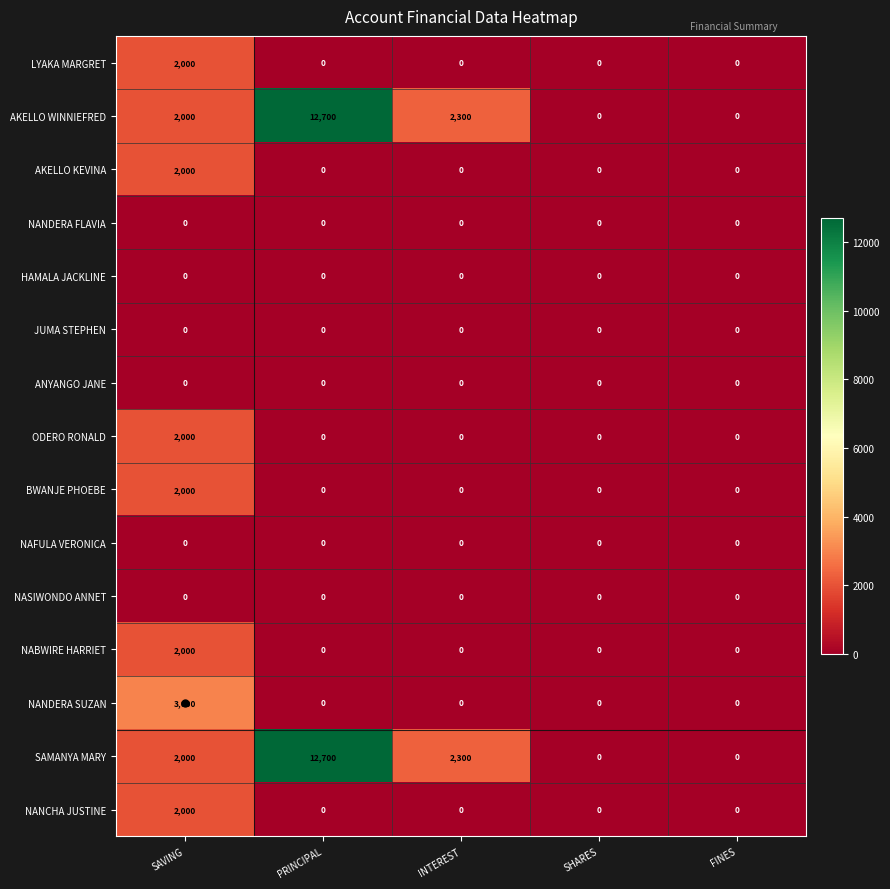

Is it true that JUMA STEPHEN equals 0 at SHARES?

True